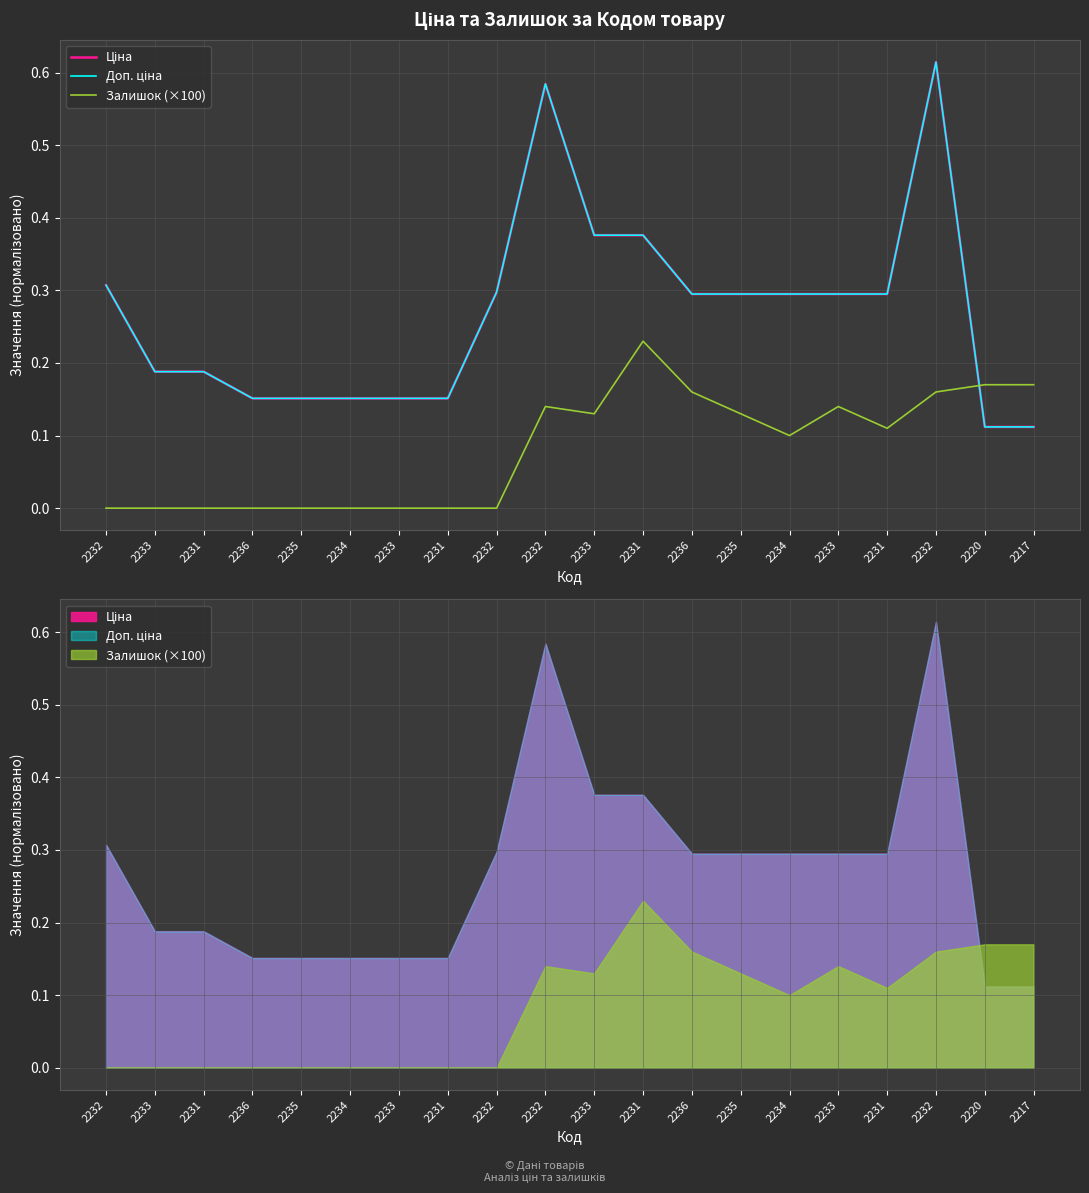

Which series has the largest range (max minus min)?

Ціна